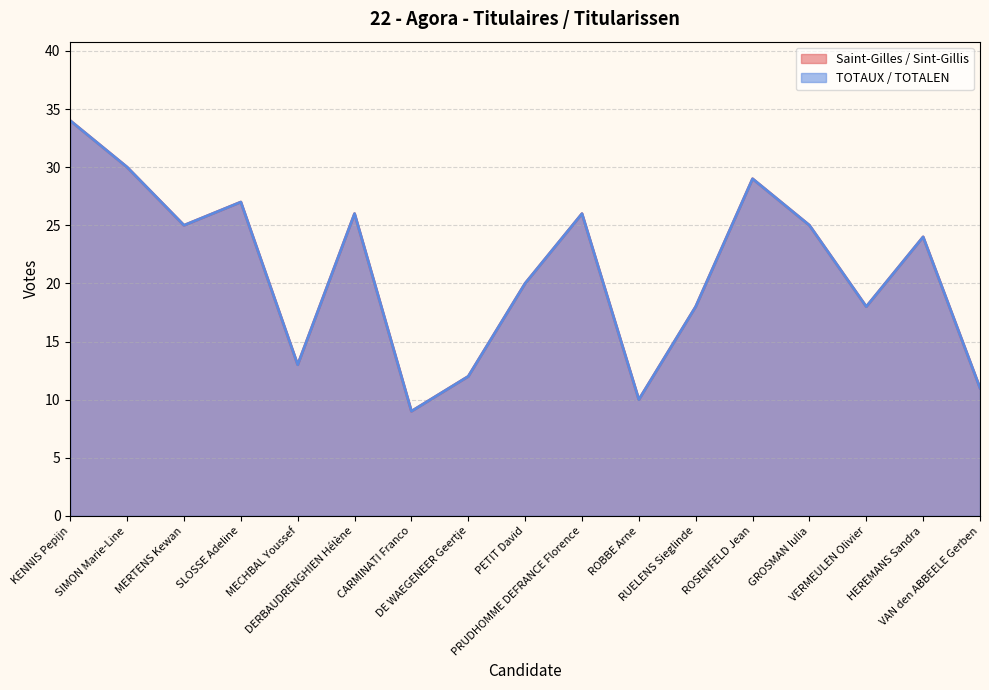

Which category has the highest value in the TOTAUX / TOTALEN series?

KENNIS Pepijn